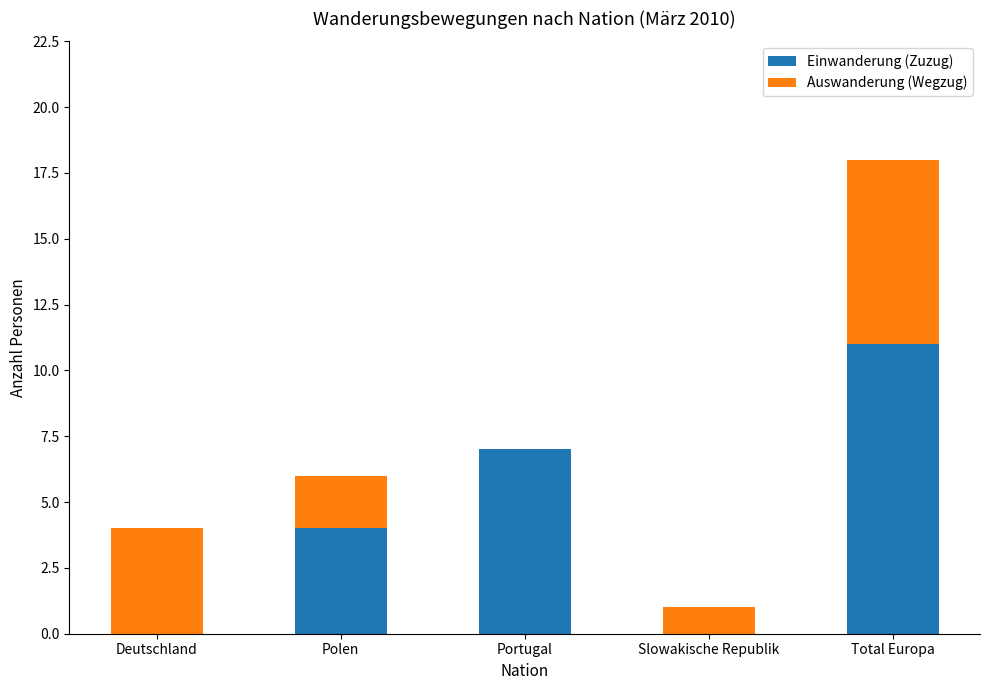

What is the sum of all Einwanderung (Zuzug) values?

22